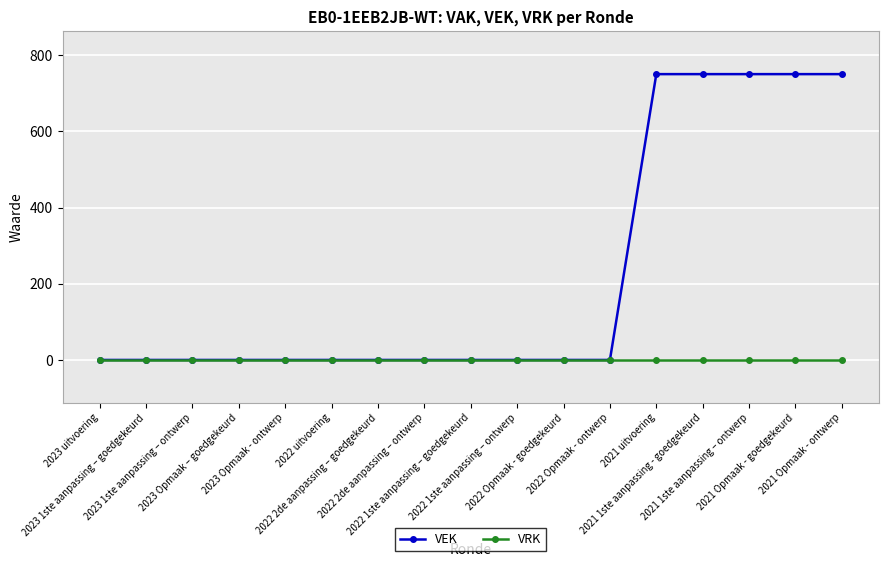

What is the value of the VEK point at the 14th from the left?

750